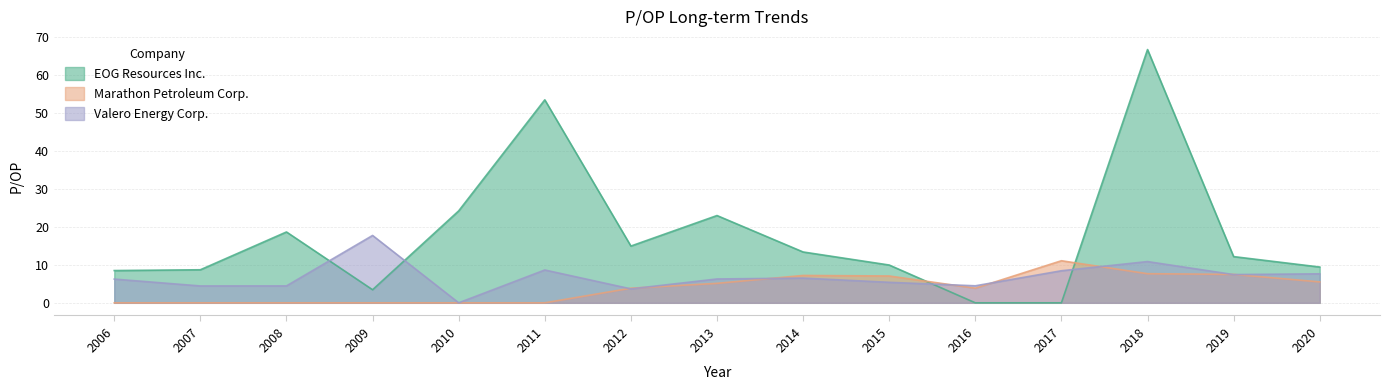

Which series ends up on top after the final intersection of EOG Resources Inc. and Valero Energy Corp.?

EOG Resources Inc.